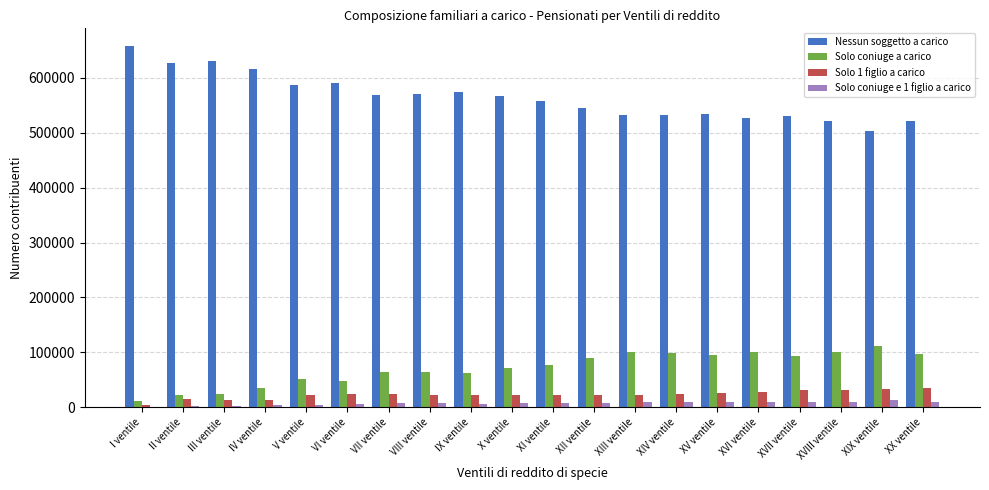

At which label does Nessun soggetto a carico first exceed 566390?

I ventile